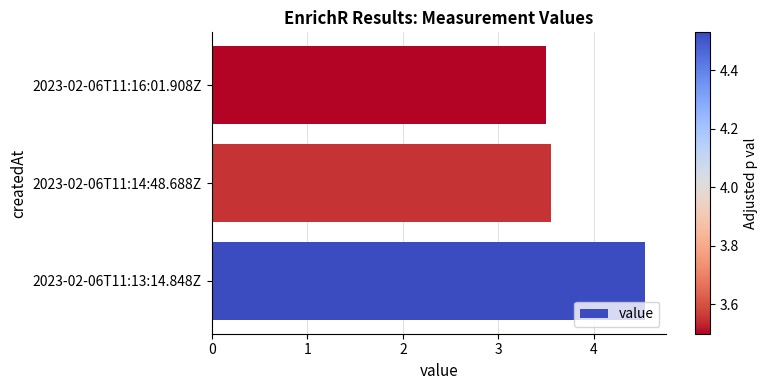

What is the ratio of the value at 2023-02-06T11:16:01.908Z to the value at 2023-02-06T11:14:48.688Z?

1.0